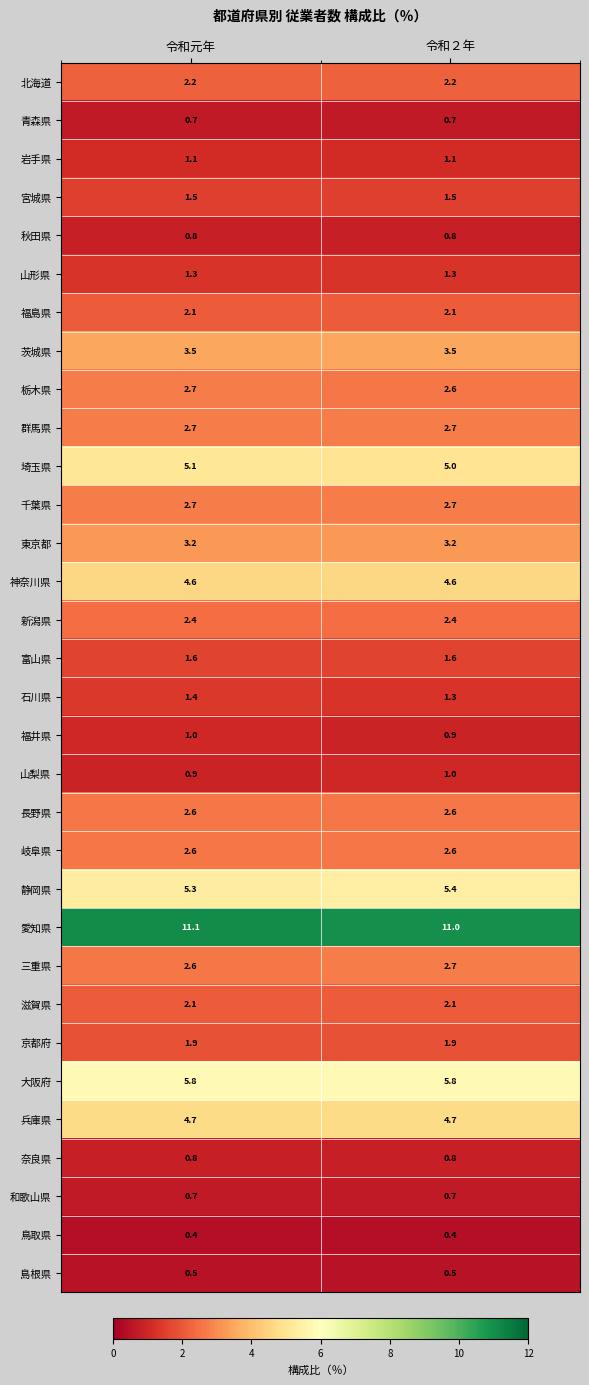

What value does the 兵庫県 series have at 令和２年?

4.7